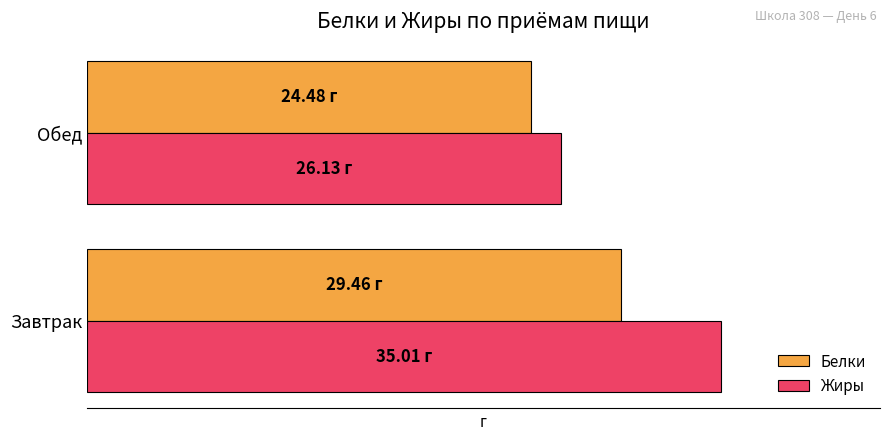

Which series has the largest range (max minus min)?

Жиры